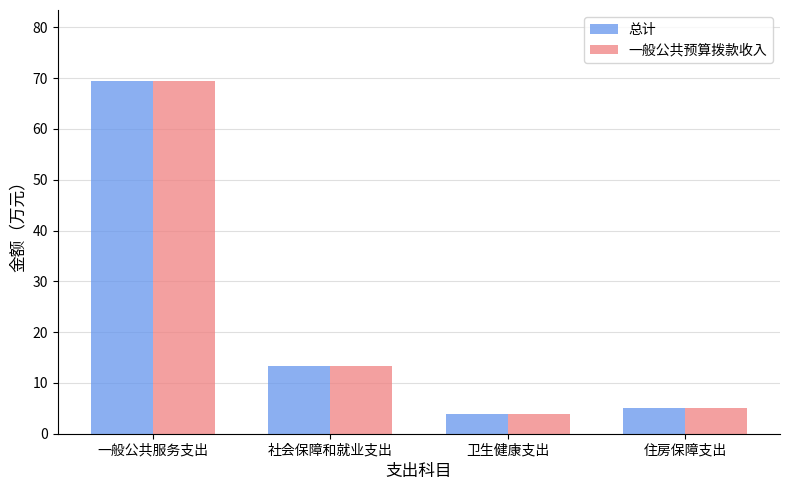

The value of 总计 at 一般公共服务支出 is 69.5. True or false?

True